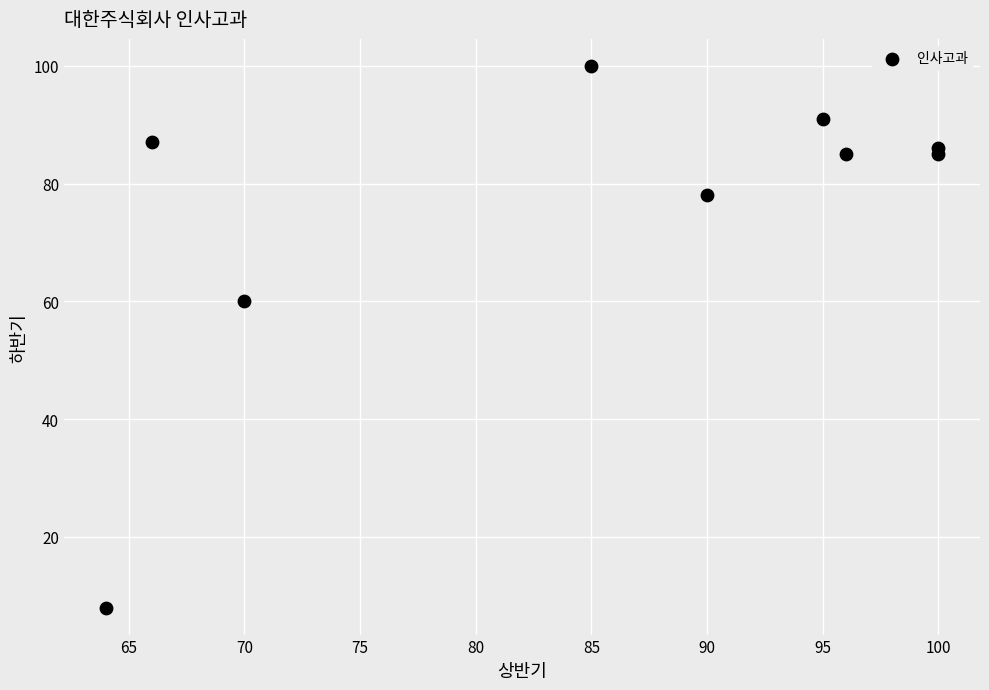

What Y value in the scatter plot is closest to 54?

60